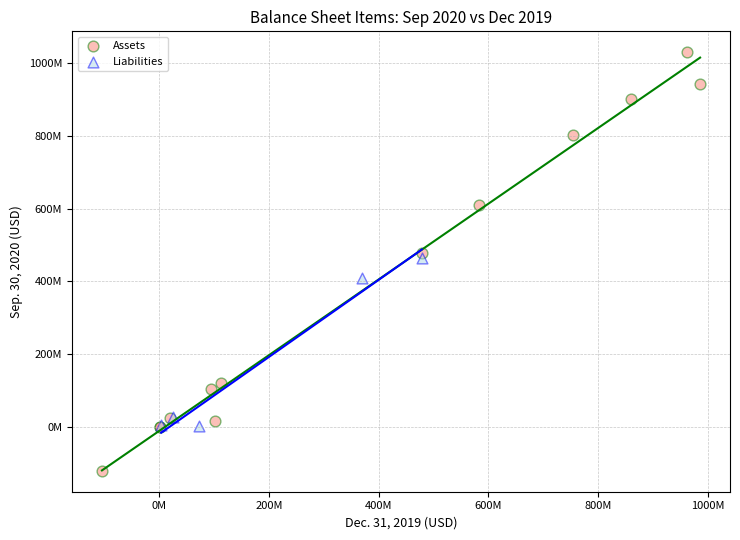

Which series contains the highest Y value?

Assets